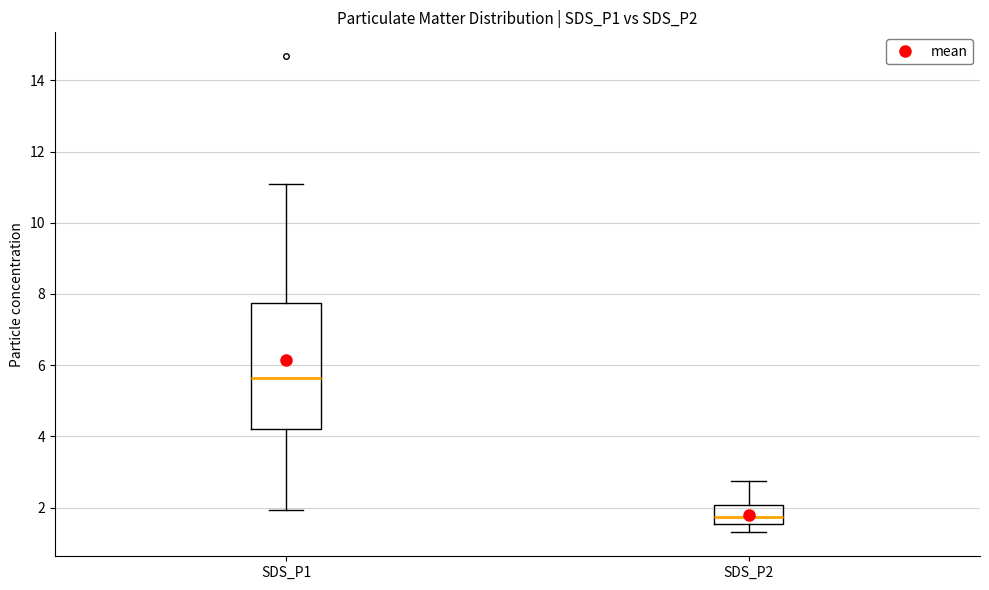

Reading left to right, read every box against the y-axis: the position of its median line, the range the box covers, and the ends of its whiskers. The values are not printed on the chart, so give them approximately, as read against the axis.

SDS_P1: median 5.6, box 4.2 to 7.8, whiskers 2.0 to 11.2
SDS_P2: median 1.8, box 1.6 to 2.0, whiskers 1.4 to 2.8